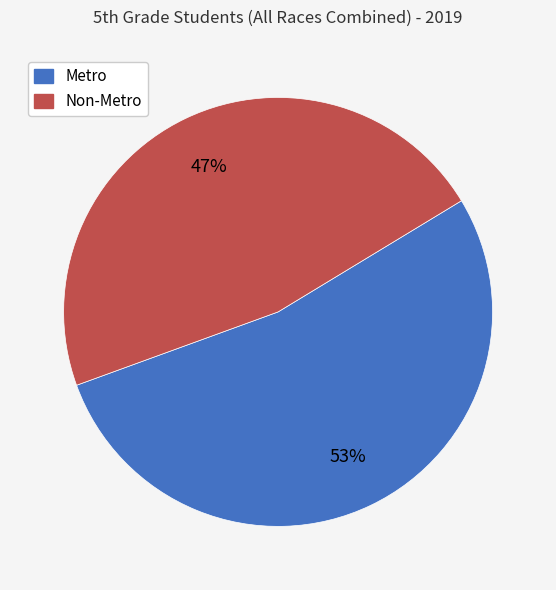

How many slices are in this pie chart?

2